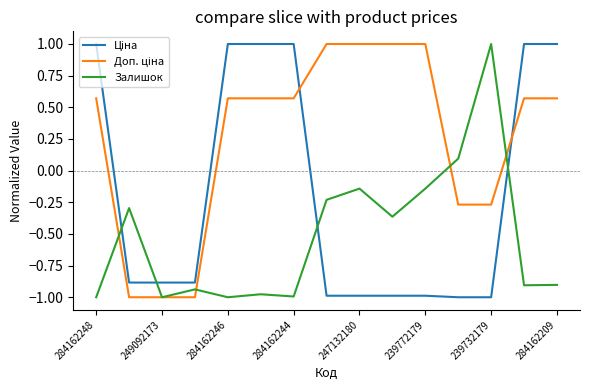

How many lines are shown in the chart?

3